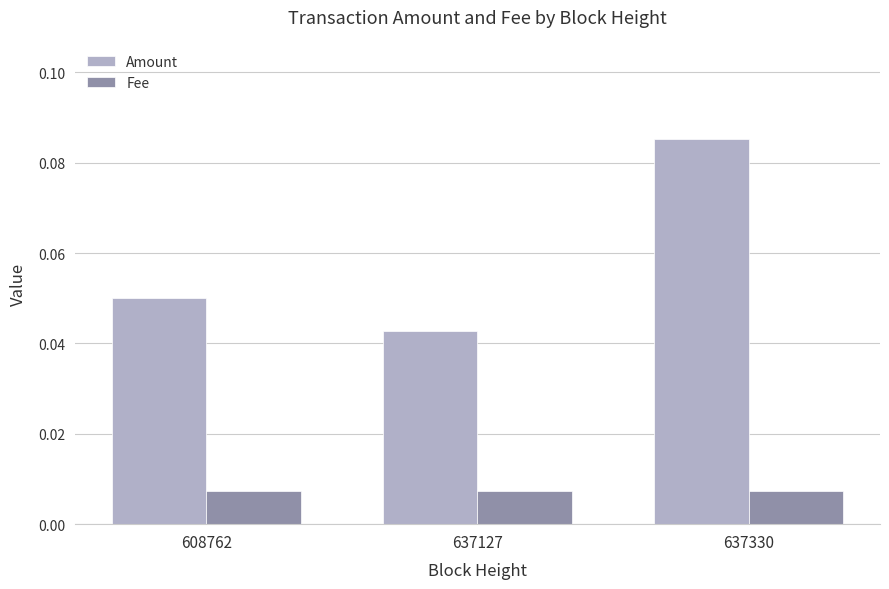

Is the value of Fee at 637330 greater than the value of Amount at 637127?

No